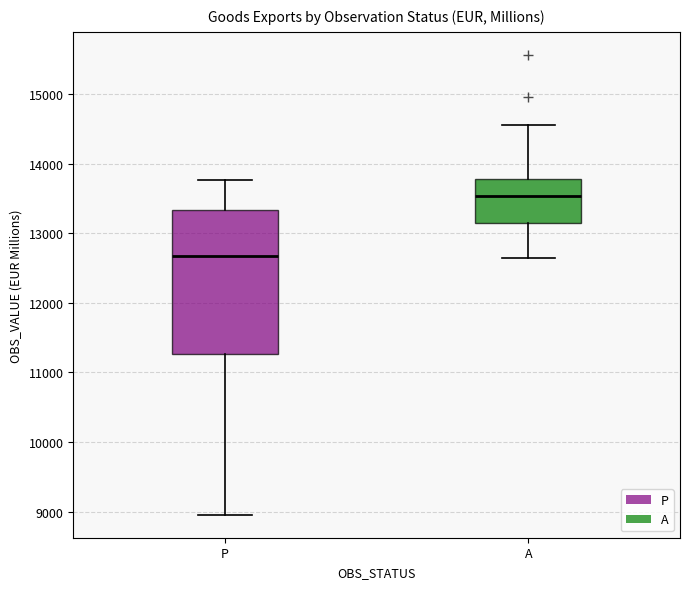

Reading left to right, read every box against the y-axis: the position of its median line, the range the box covers, and the ends of its whiskers. The values are not printed on the chart, so give them approximately, as read against the axis.

P: median 12700, box 11300 to 13300, whiskers 9000 to 13800
A: median 13500, box 13200 to 13800, whiskers 12600 to 14600